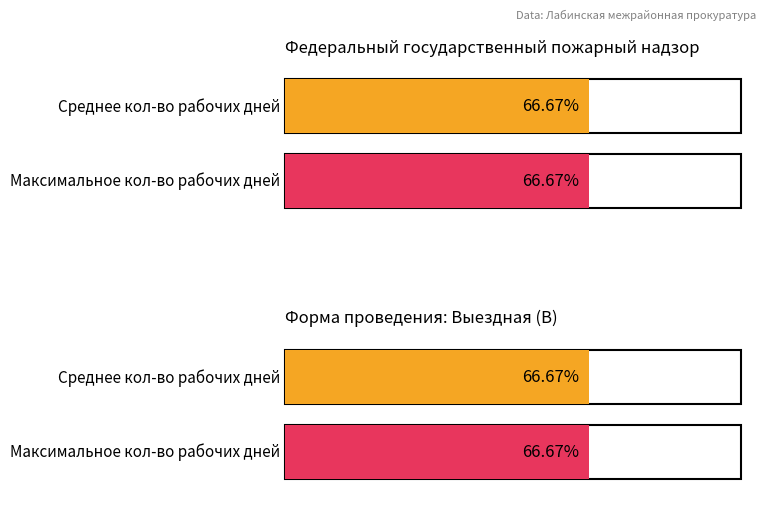

Are the bars grouped side by side (vs. stacked)?

Yes